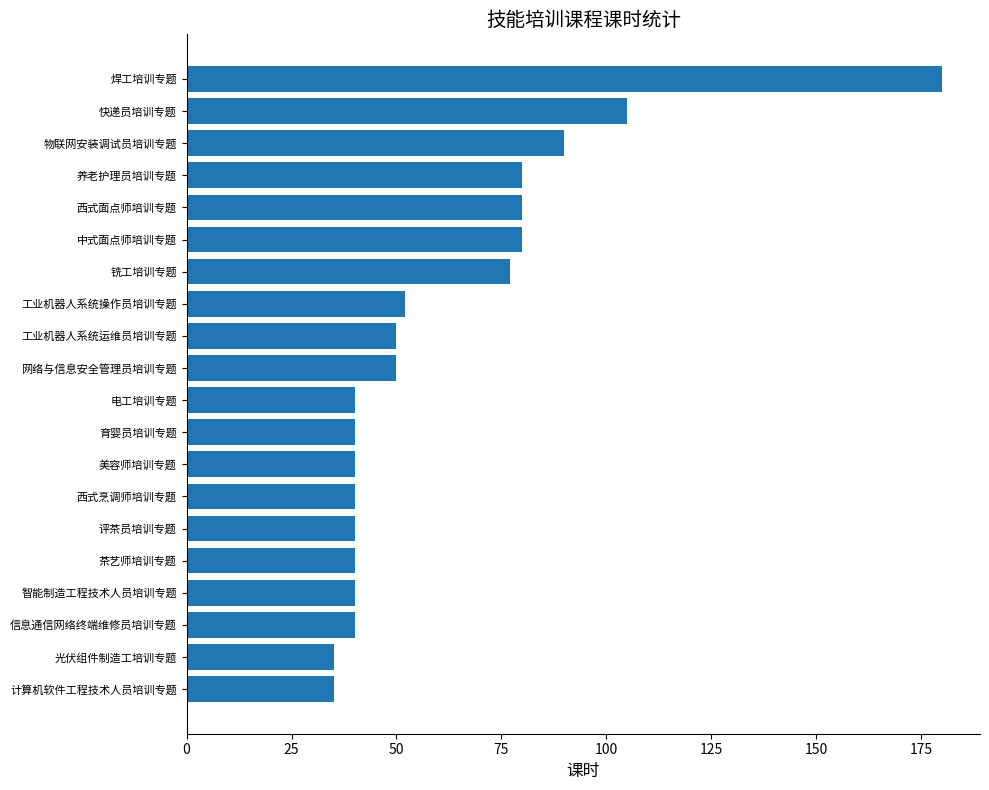

What is the change in value from 铣工培训专题 to 快递员培训专题?

+28